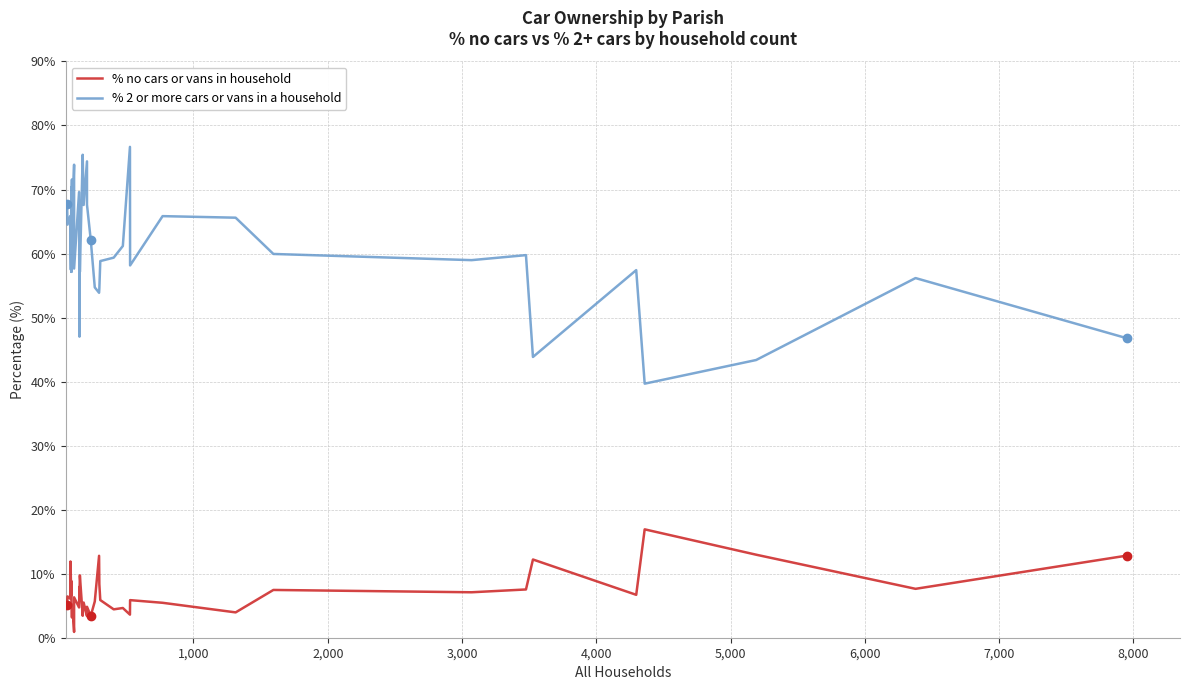

What are all the series names shown in the legend?

% no cars or vans in household, % 2 or more cars or vans in a household